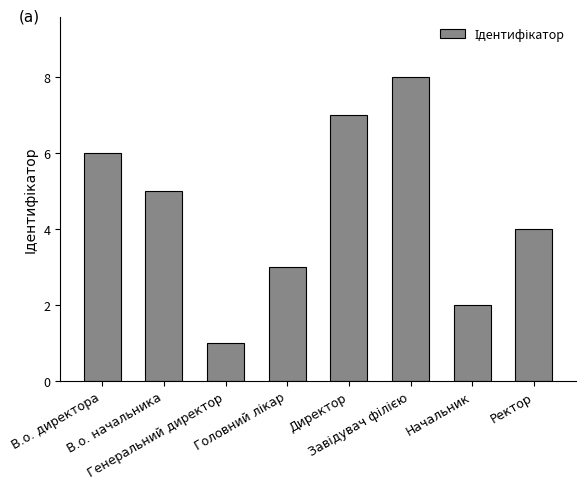

What is the maximum value shown in the chart?

8